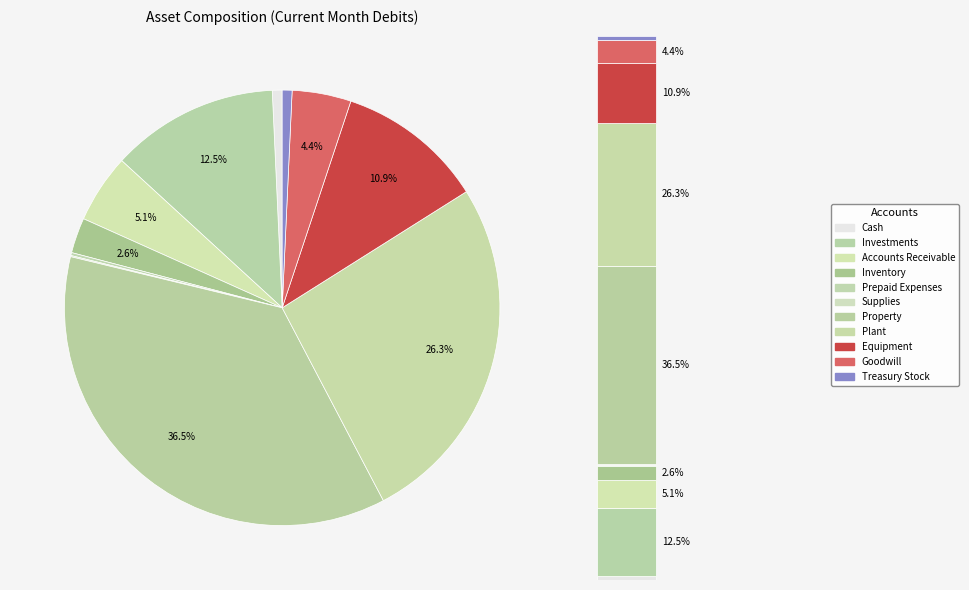

What is the change in value from Cash to Prepaid Expenses?

-35000